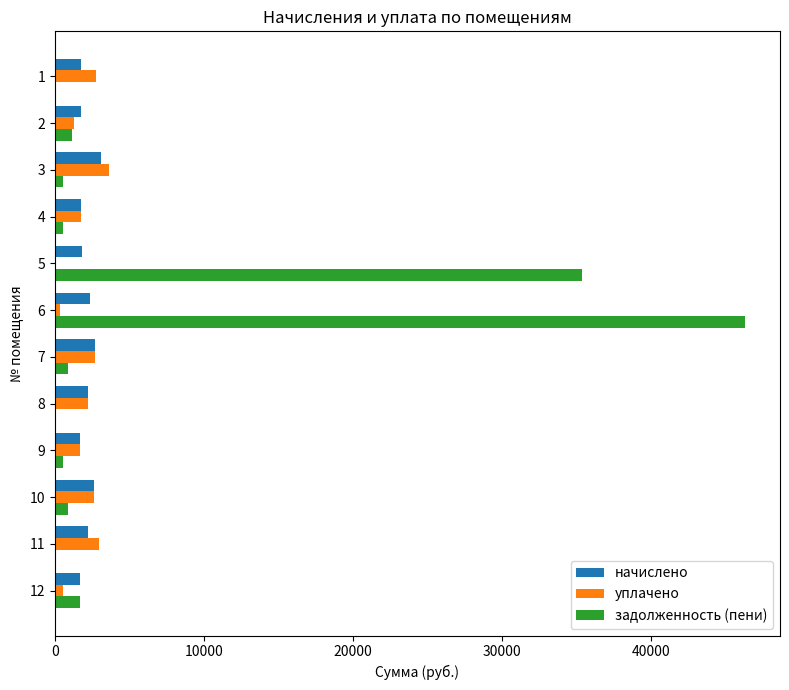

Which series changed the most between 6 and 7?

задолженность (пени)